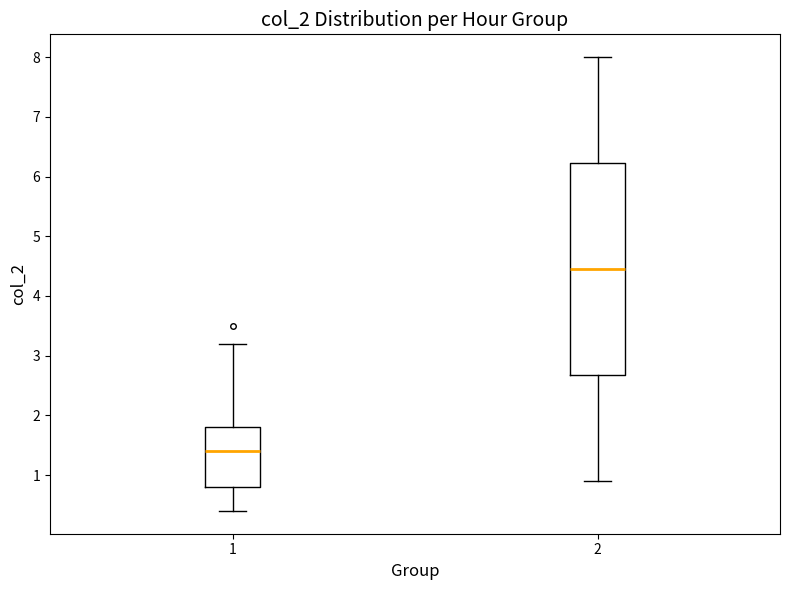

Reading left to right, read every box against the y-axis: the position of its median line, the range the box covers, and the ends of its whiskers. The values are not printed on the chart, so give them approximately, as read against the axis.

1: median 1.4, box 0.8 to 1.8, whiskers 0.4 to 3.2
2: median 4.5, box 2.7 to 6.2, whiskers 0.9 to 8.0